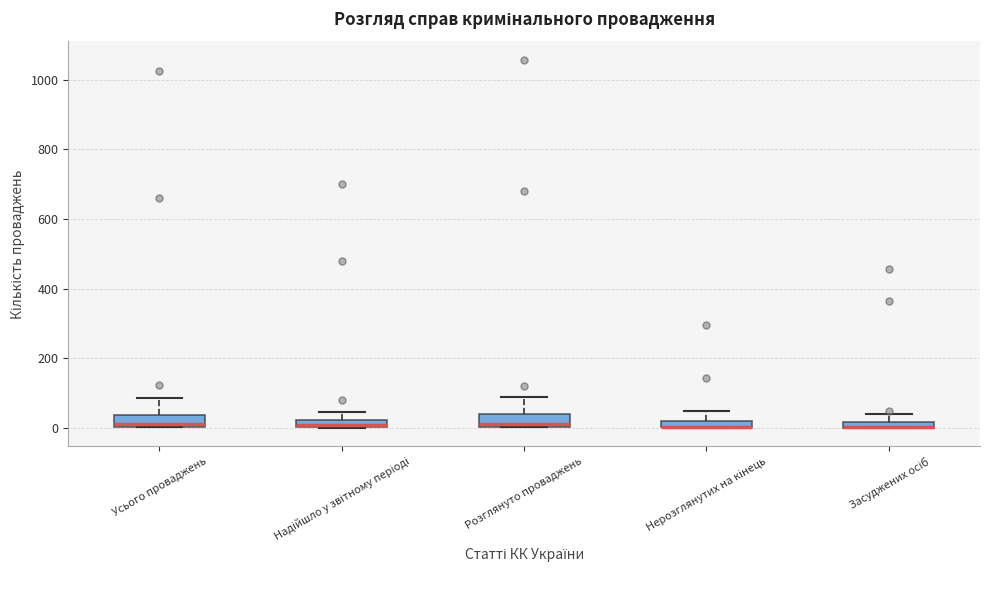

Where does the upper whisker of the box for Засуджених осіб end on the y-axis? The values are not printed on the chart, so give them approximately, as read against the axis.

40